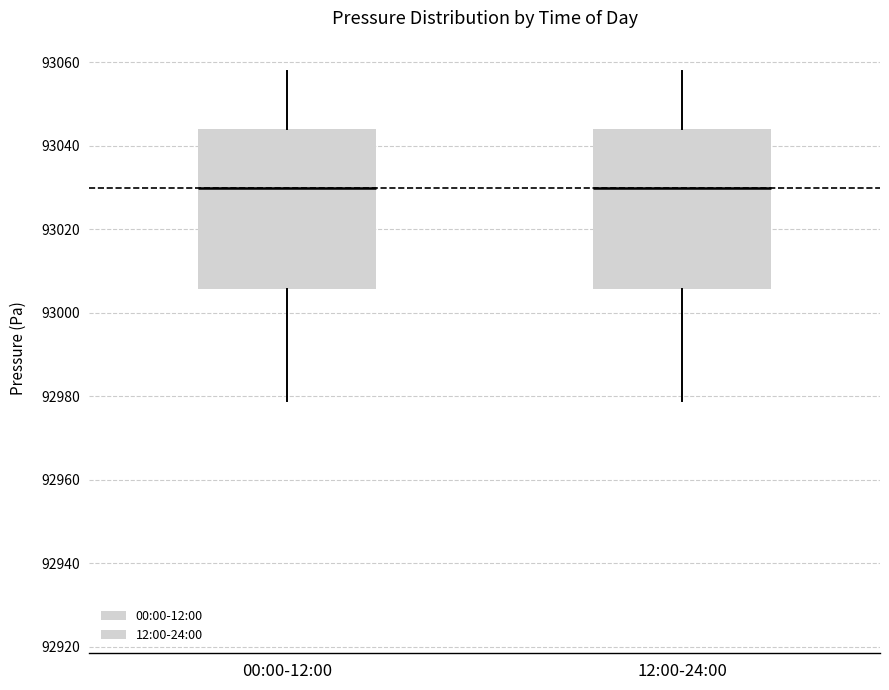

Reading left to right, transcribe this box plot: for each box, give where its median line is, the range the box spans, and where its two whiskers end, as read against the y-axis. The values are not printed on the chart, so give them approximately, as read against the axis.

00:00-12:00: median 93030, box 93006 to 93044, whiskers 92978 to 93058
12:00-24:00: median 93030, box 93006 to 93044, whiskers 92978 to 93058